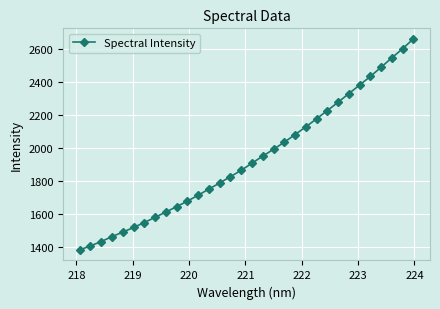

What is the greatest value displayed?

2663.2